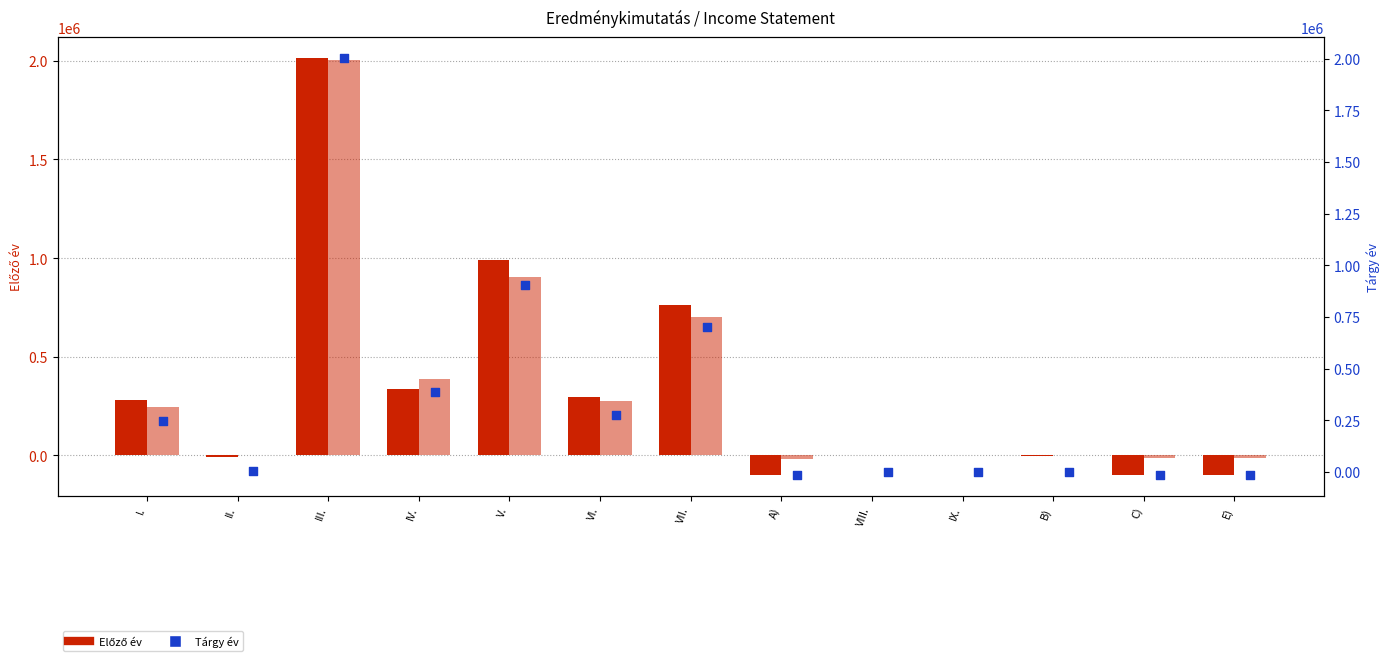

Which series reaches the maximum Y coordinate?

Előző év